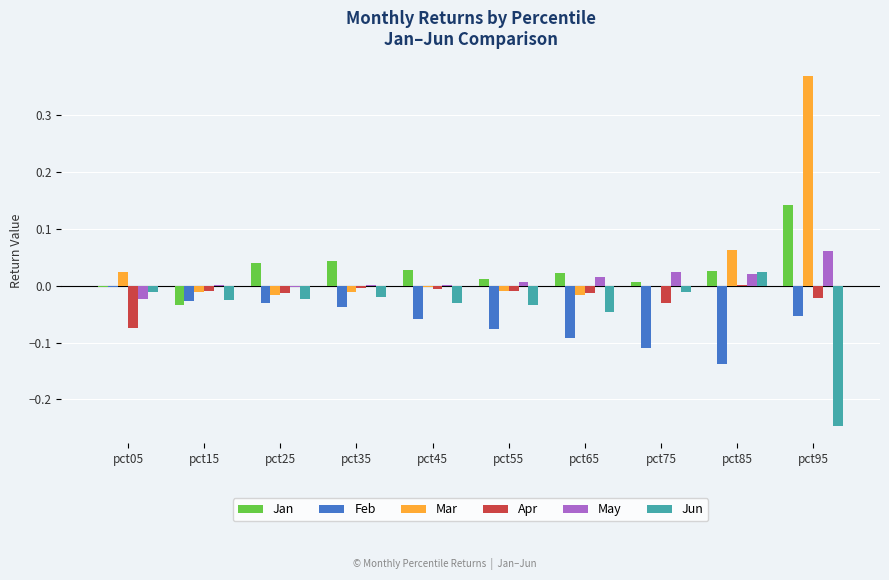

Count the number of data series in this chart.

6